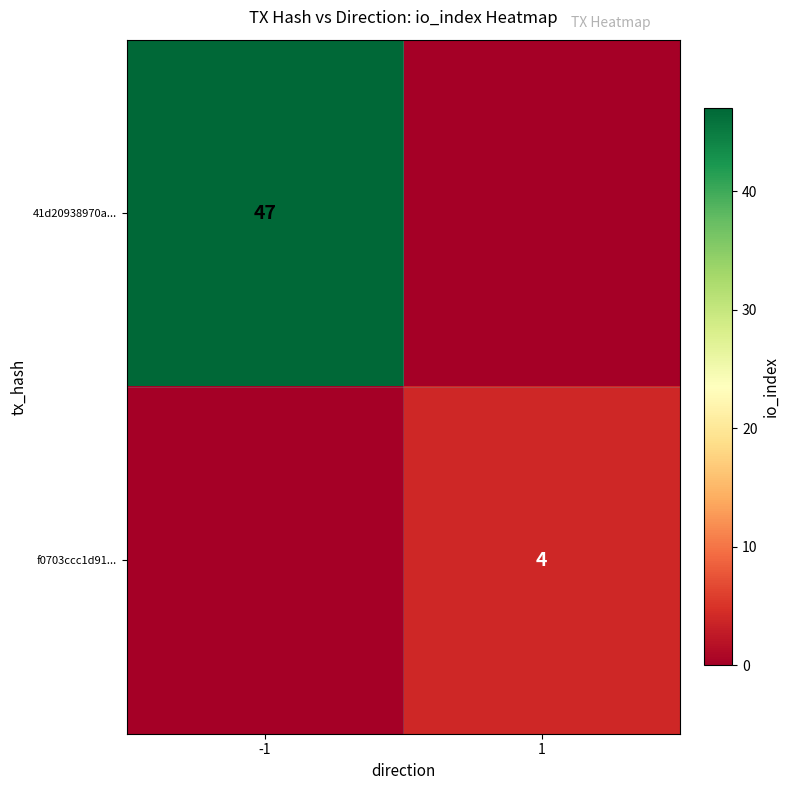

Is it true that f0703ccc1d91... equals 4 at 1?

True